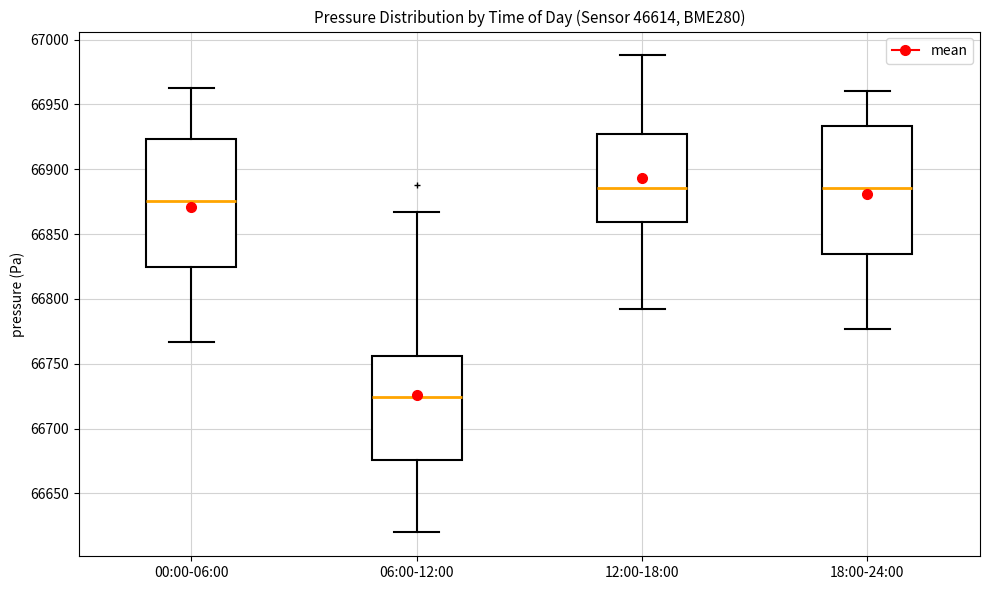

Reading left to right, read every box against the y-axis: the position of its median line, the range the box covers, and the ends of its whiskers. The values are not printed on the chart, so give them approximately, as read against the axis.

00:00-06:00: median 66875, box 66825 to 66925, whiskers 66765 to 66965
06:00-12:00: median 66725, box 66675 to 66755, whiskers 66620 to 66865
12:00-18:00: median 66885, box 66860 to 66925, whiskers 66790 to 66990
18:00-24:00: median 66885, box 66835 to 66935, whiskers 66775 to 66960